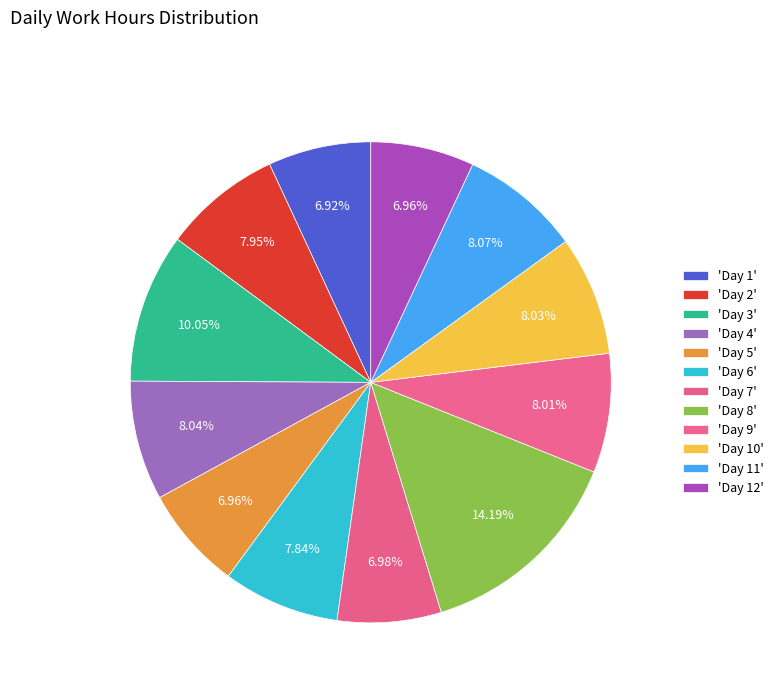

How many segments does this pie chart have?

12